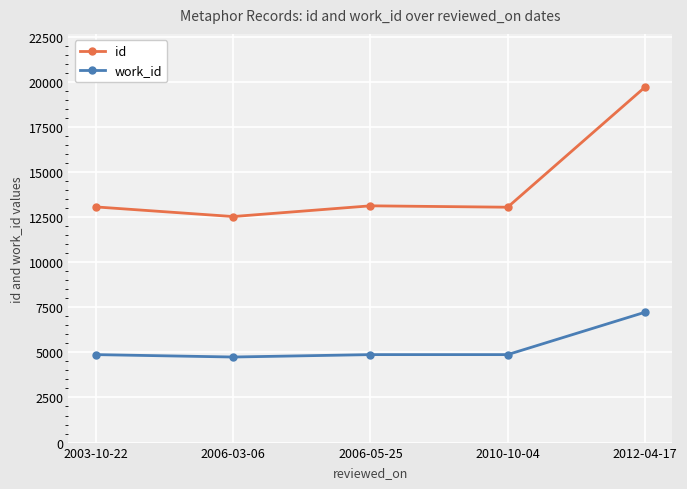

Which series has the largest range (max minus min)?

id